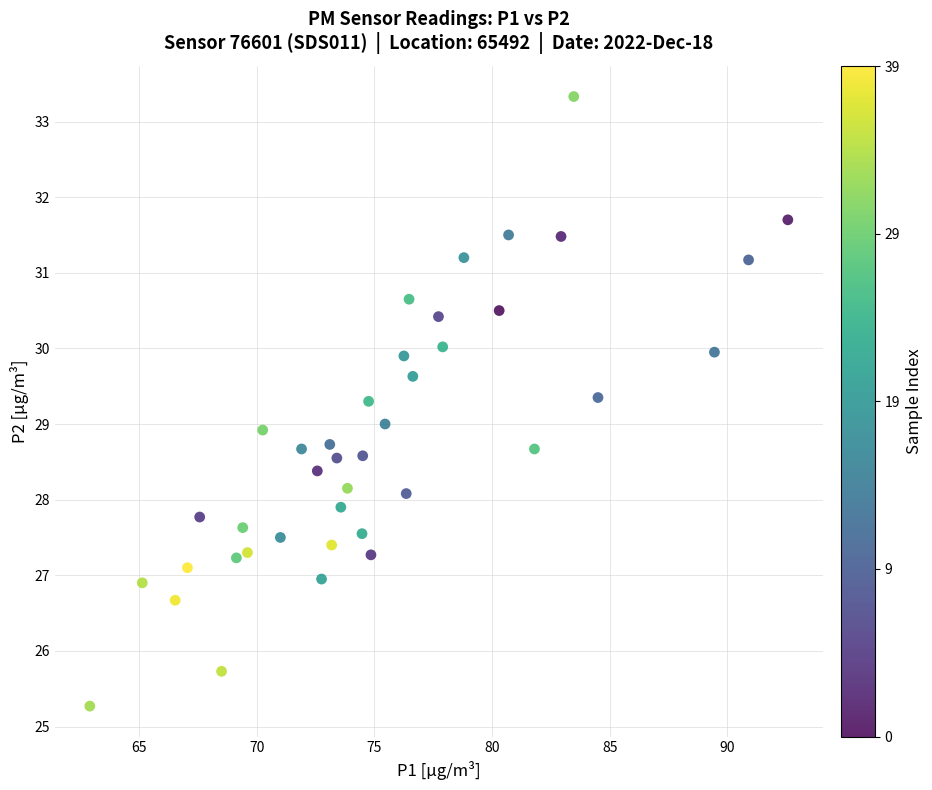

What is the range of Y values (max minus min)?

8.1